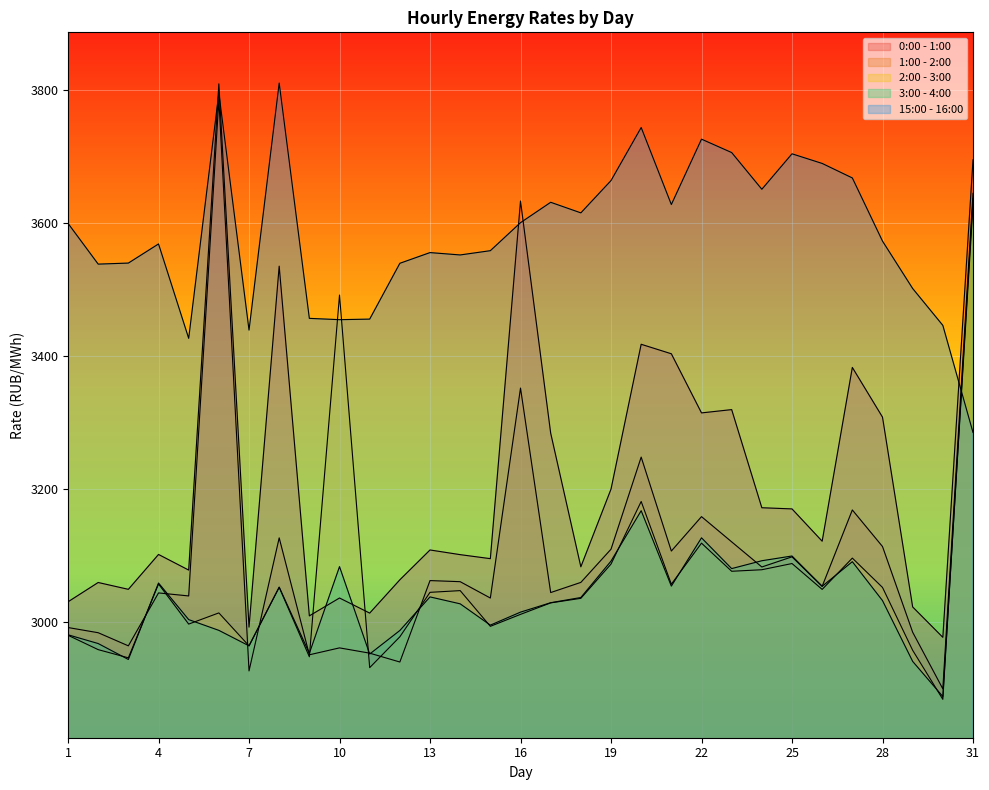

What is the value of the 0:00 - 1:00 point at the 19th from the left?

3200.0